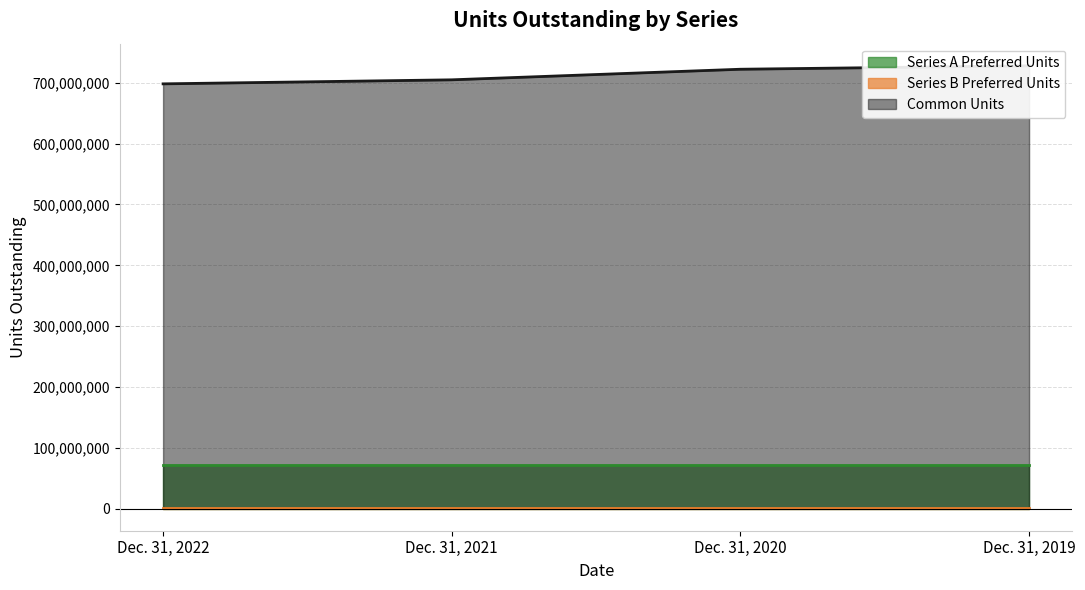

What is the spread (max minus min) of values at Dec. 31, 2020?

721580416